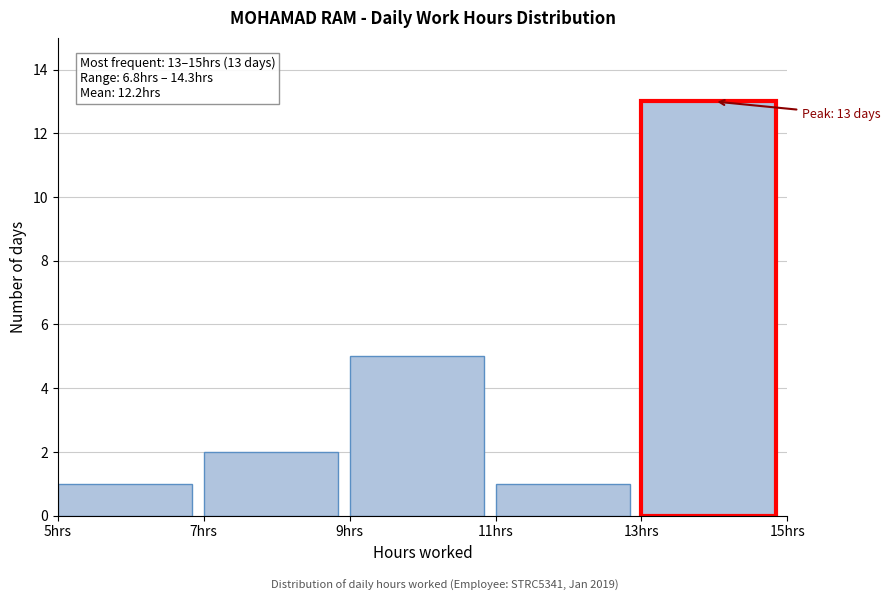

Over which range of the x-axis is the bar tallest?

13 to 15